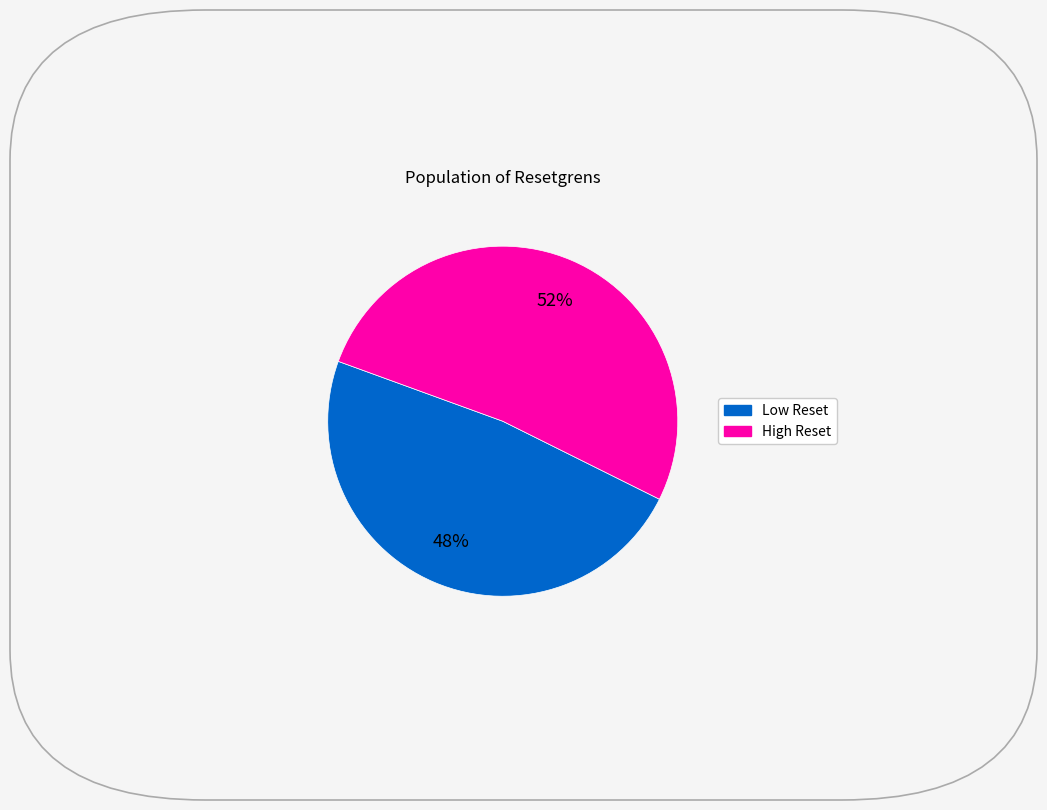

To the nearest percent, what is the difference between the largest and smallest slice percentages?

4%